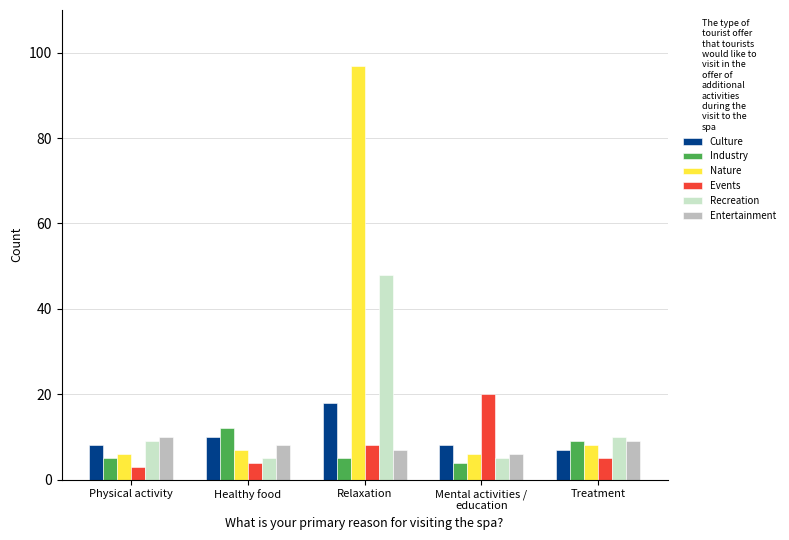

The Nature series shows 97 at Relaxation. True or false?

True